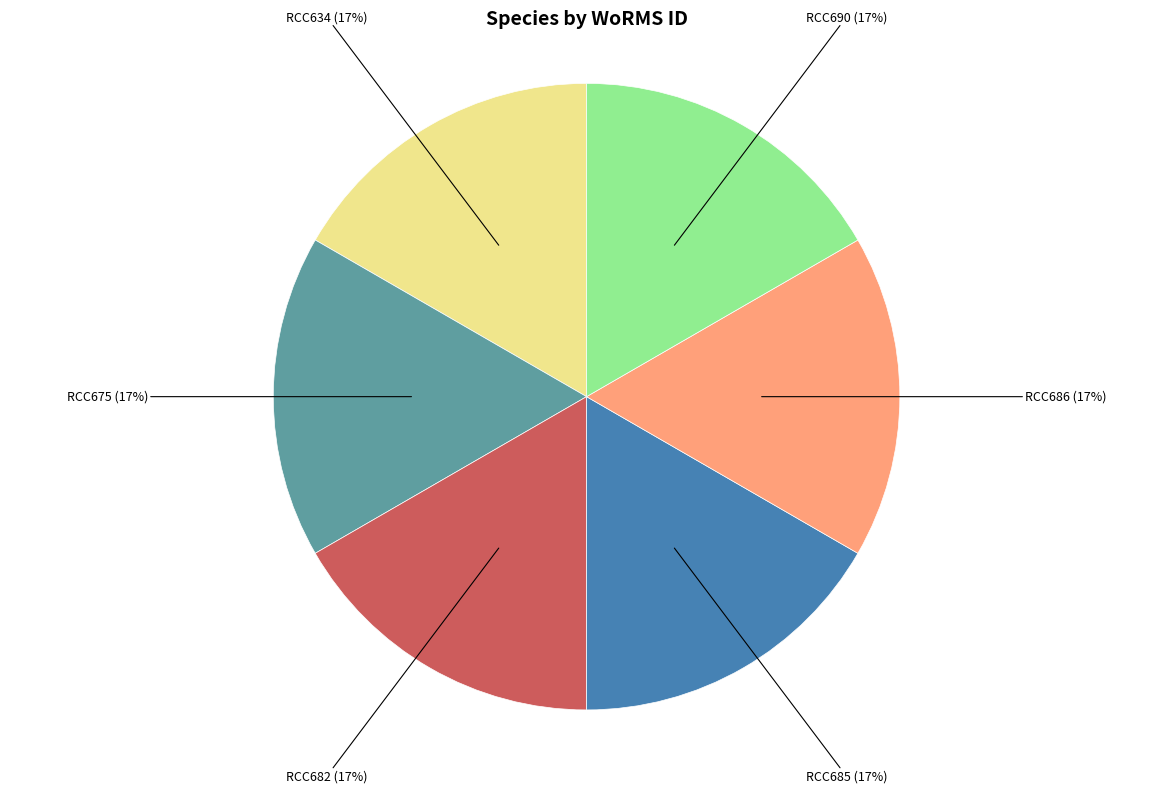

Approximately how many times larger is the value at RCC634 (17%) compared to RCC675 (17%)?

1.0